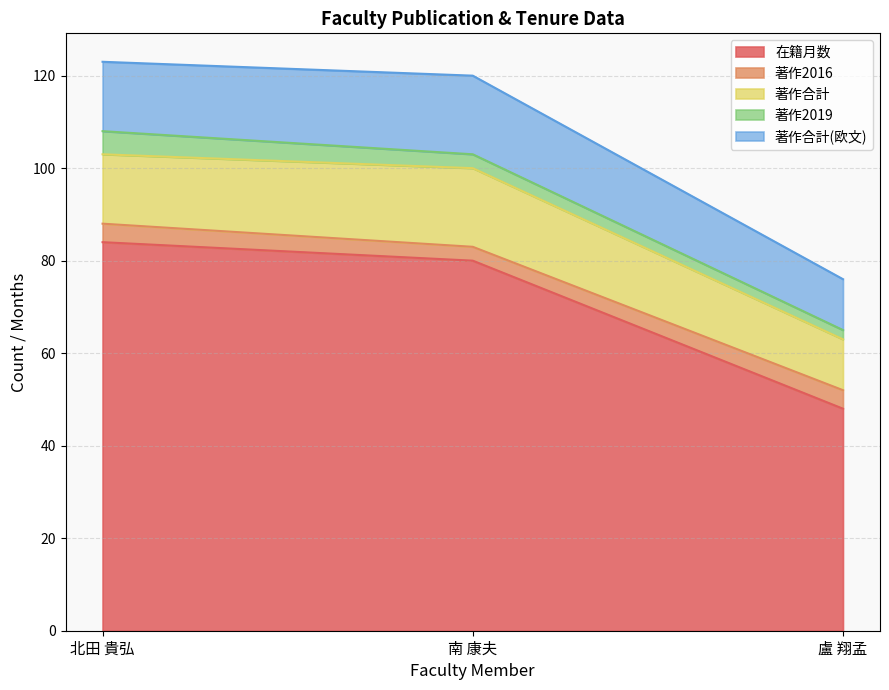

What is the value of the 著作2019 point at the 1st from the left?

5